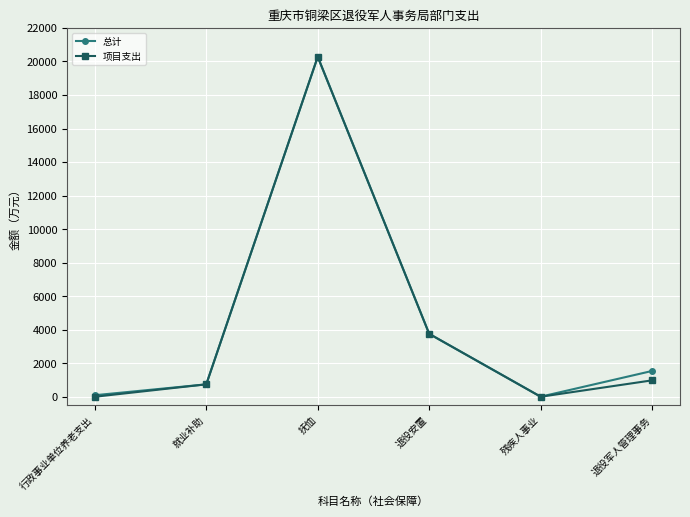

In 项目支出, how many points are lower than both neighbors (excluding endpoints)?

1